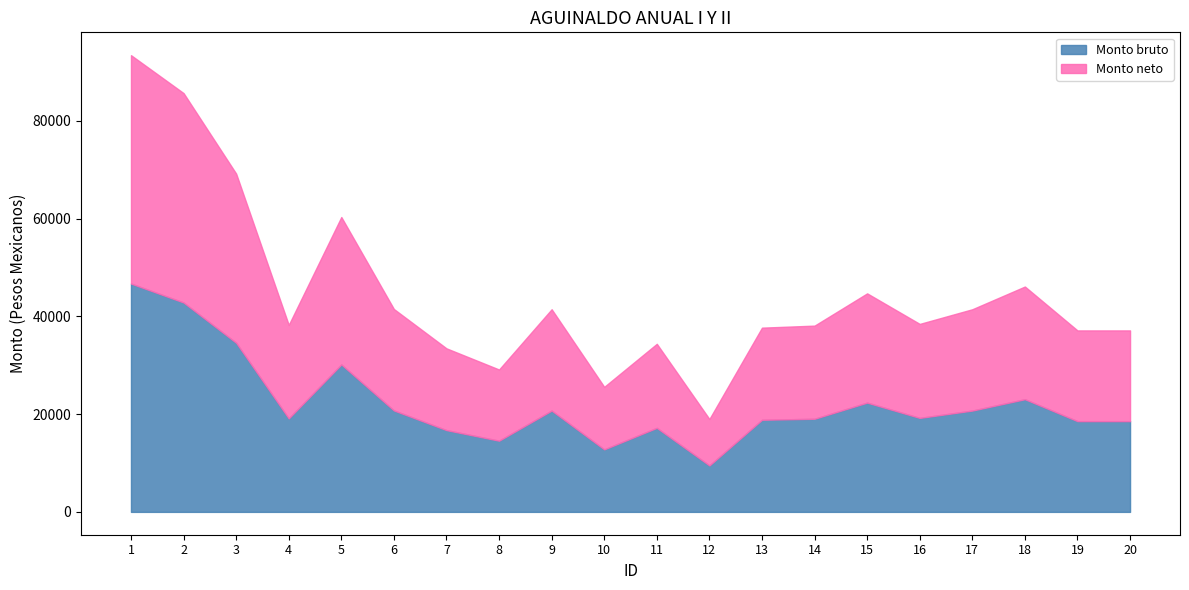

At which label does Monto neto first exceed 19233?

1